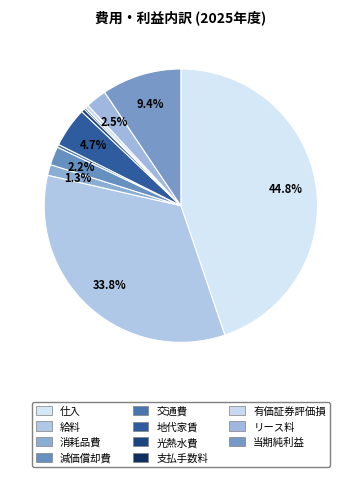

To the nearest percent, what percentage of the pie is 減価償却費?

2%